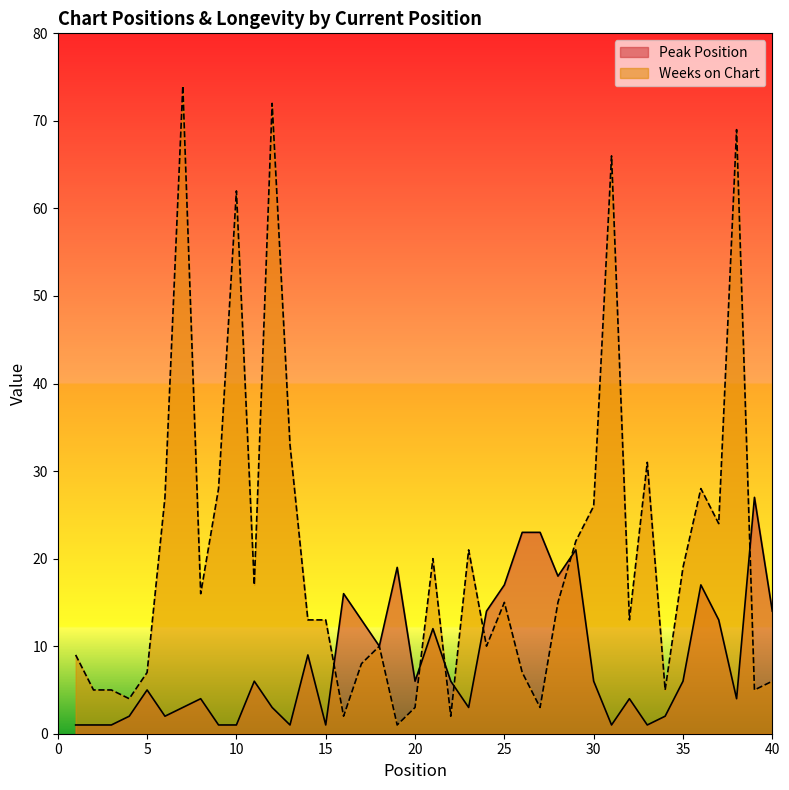

Rank the categories by Weeks on Chart value from lowest to highest.

19, 16, 22, 20, 27, 4, 2, 3, 34, 39, 40, 5, 26, 17, 1, 18, 24, 14, 15, 32, 25, 28, 8, 11, 35, 21, 23, 29, 37, 30, 6, 9, 36, 33, 13, 10, 31, 38, 12, 7